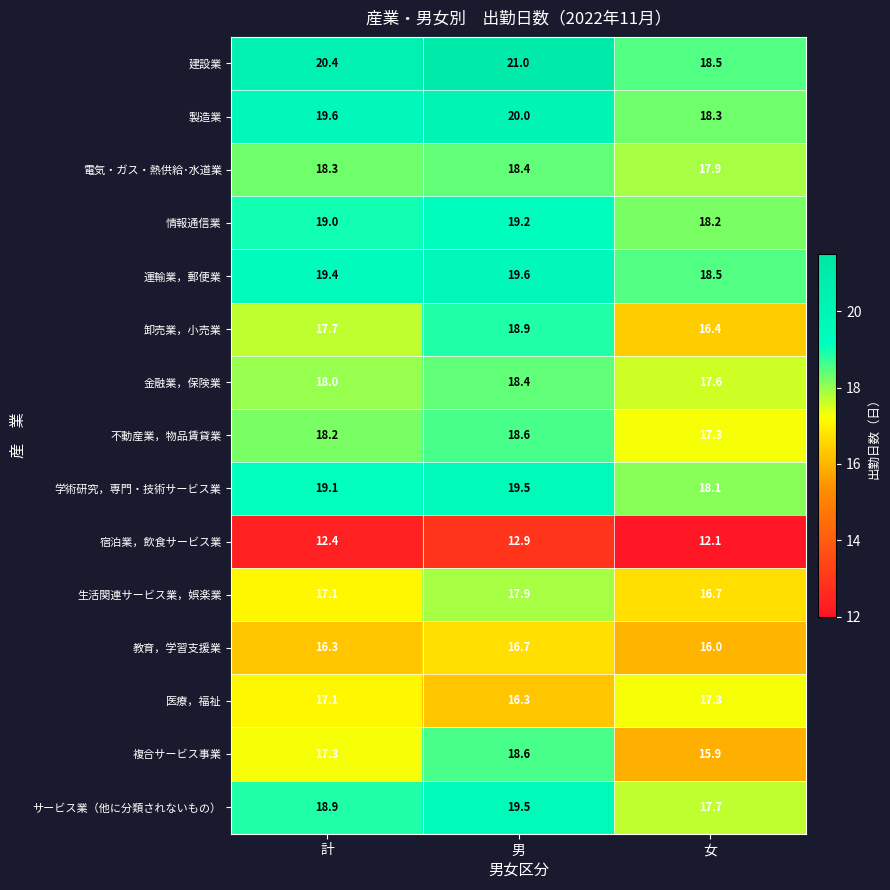

How many distinct data groups are displayed?

15